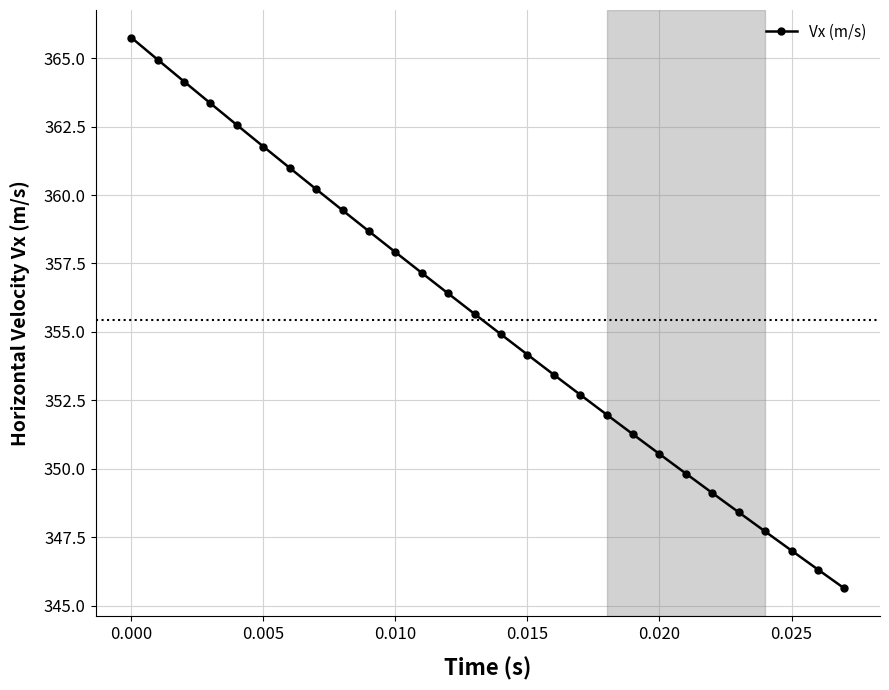

What is the smallest value displayed?

345.6